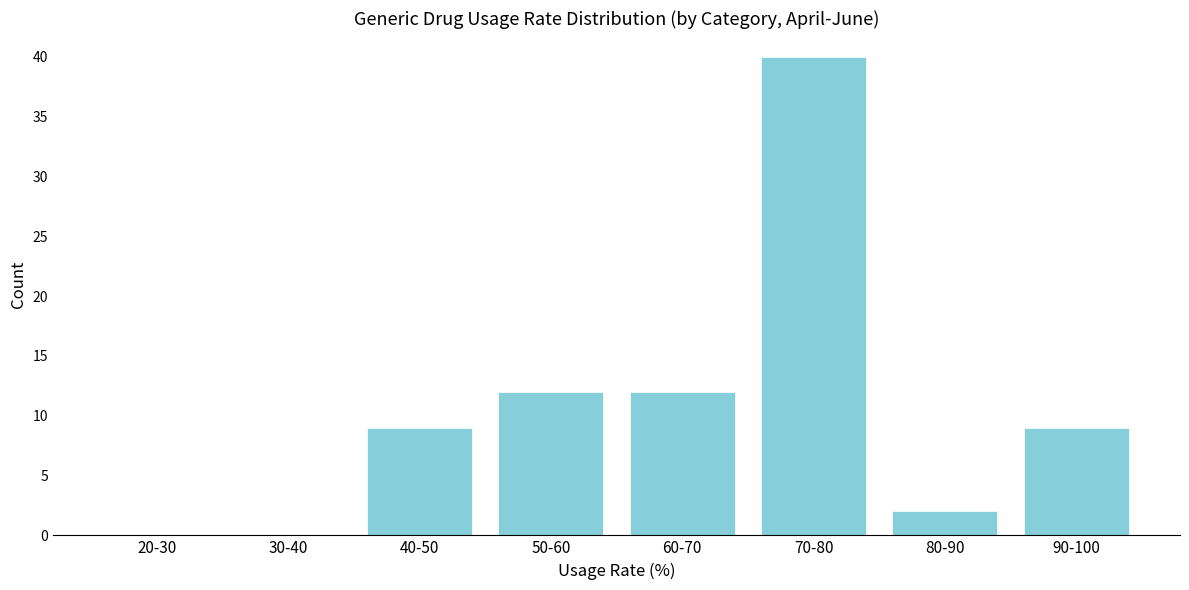

Reading left to right, list all the values displayed in this chart.

20-30=0	30-40=0	40-50=9	50-60=12	60-70=12	70-80=40	80-90=2	90-100=9